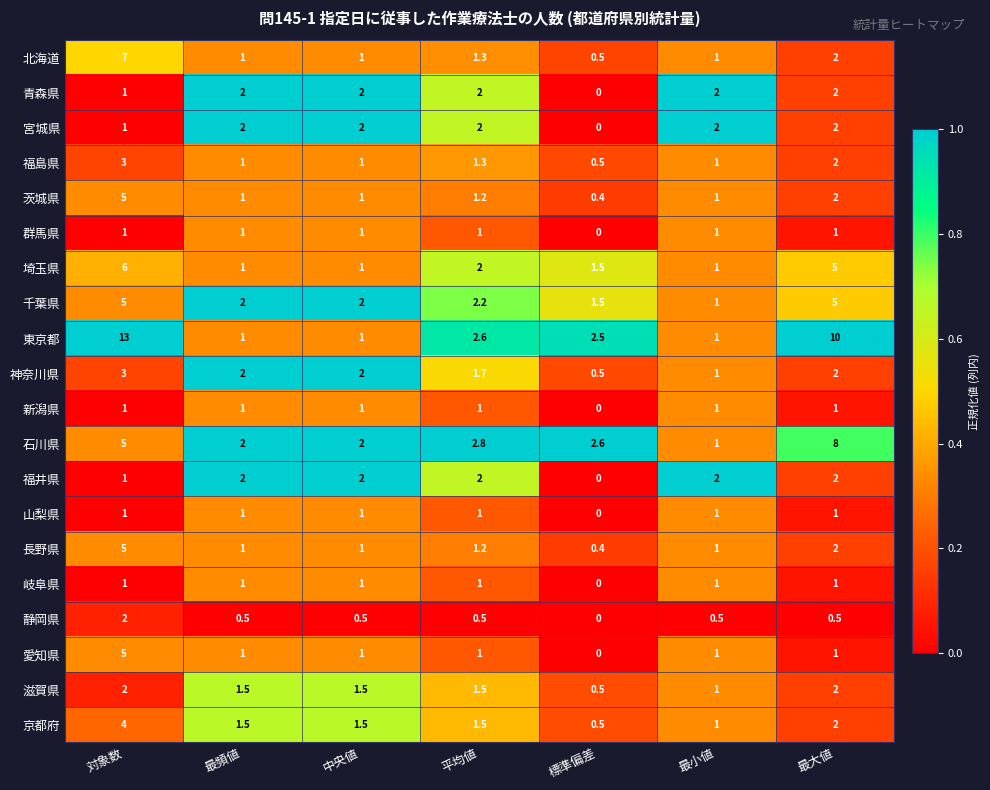

Is it true that 滋賀県 equals 3.5 at 対象数?

False